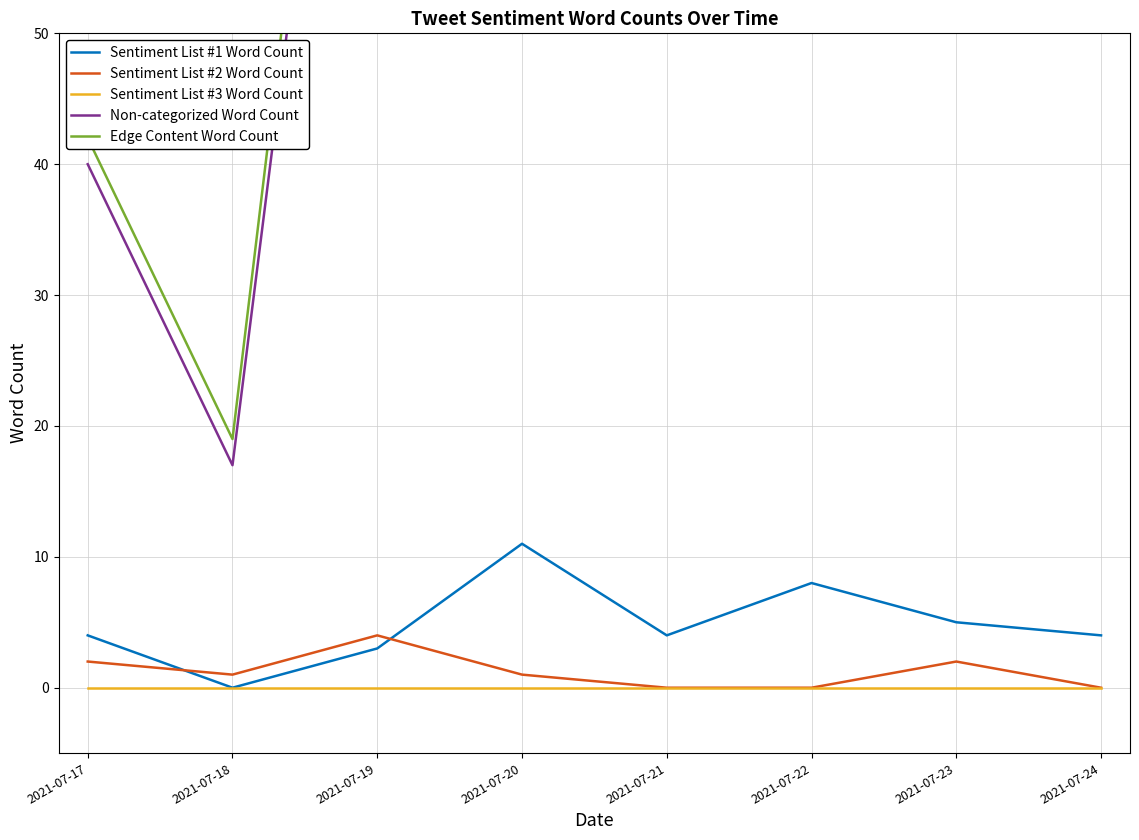

What is the difference between the highest and lowest values at 2021-07-24?

101